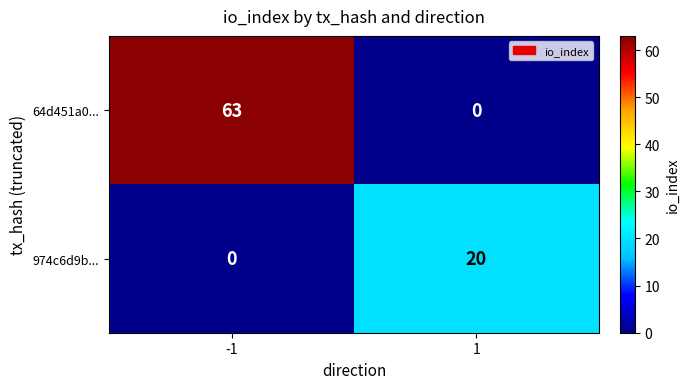

Reading left to right, transcribe all the data shown in this chart.

64d451a0...: 63	0
974c6d9b...: 0	20